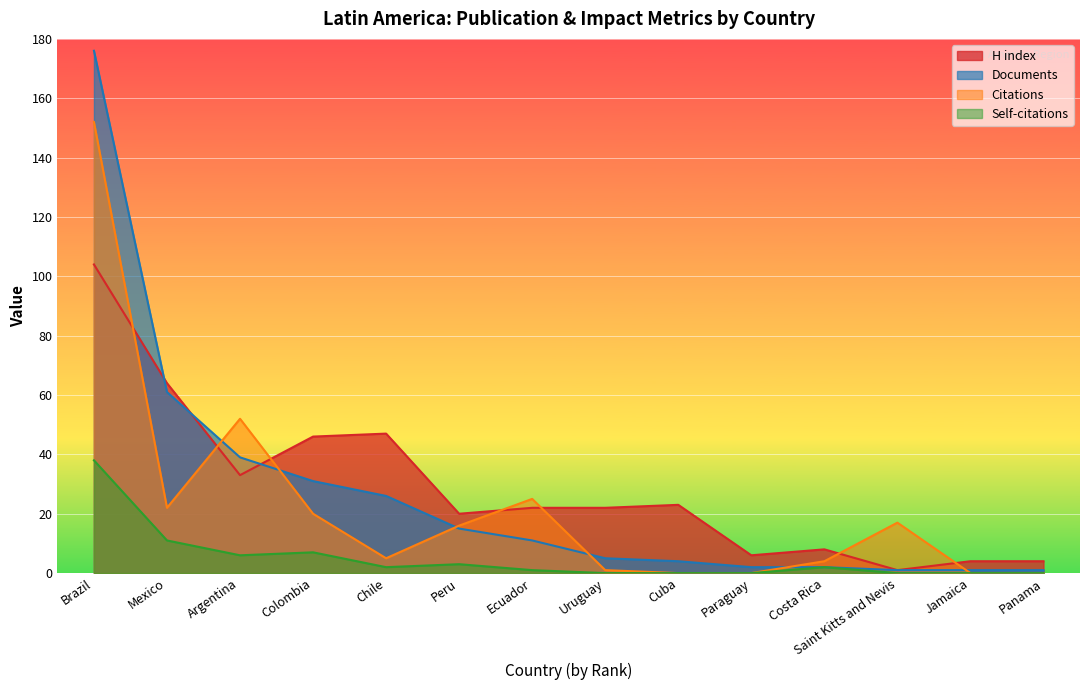

At which category does Self-citations reach its first local valley?

Argentina